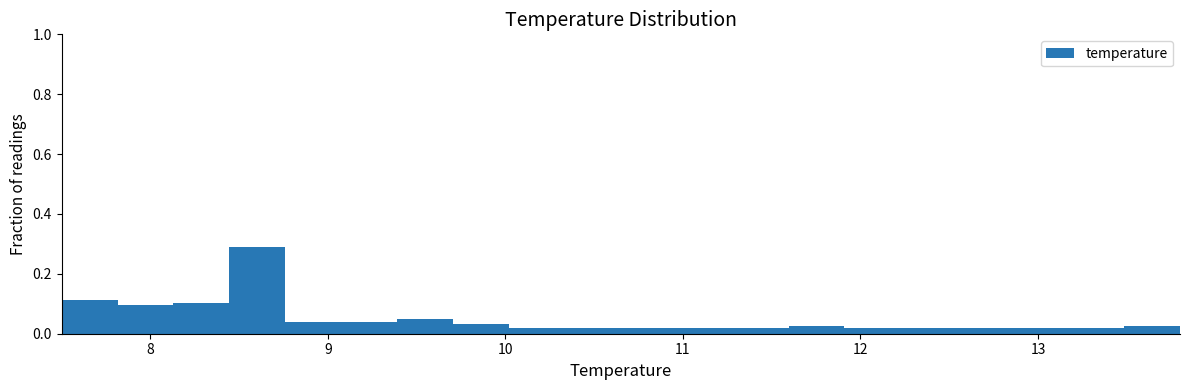

Around what value on the x-axis is the tallest bar? Give the approximate position of its centre, as read against the axis.

8.6